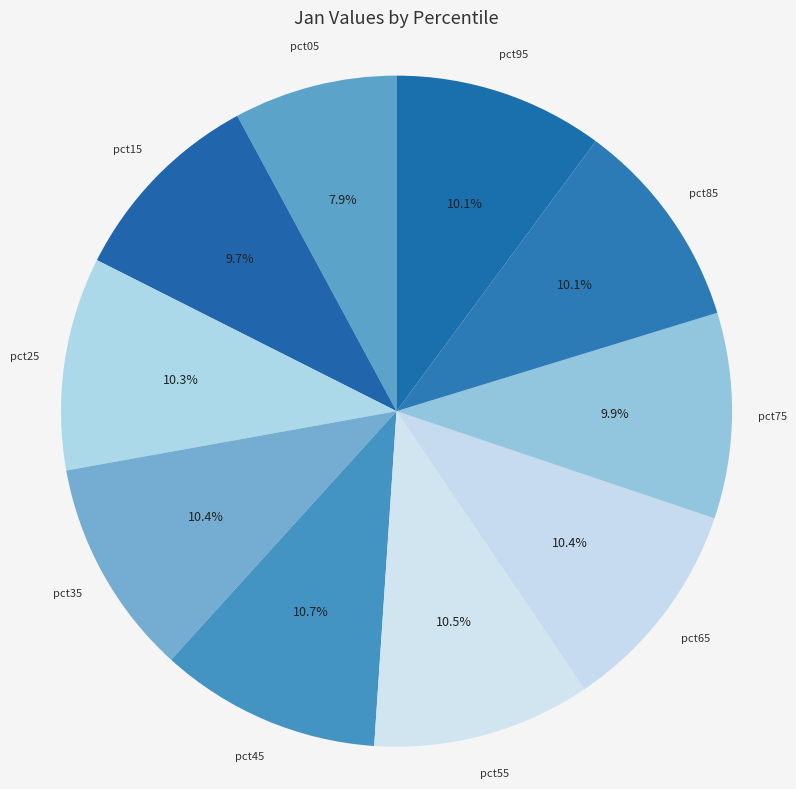

Which category has the smallest portion of the pie?

pct05